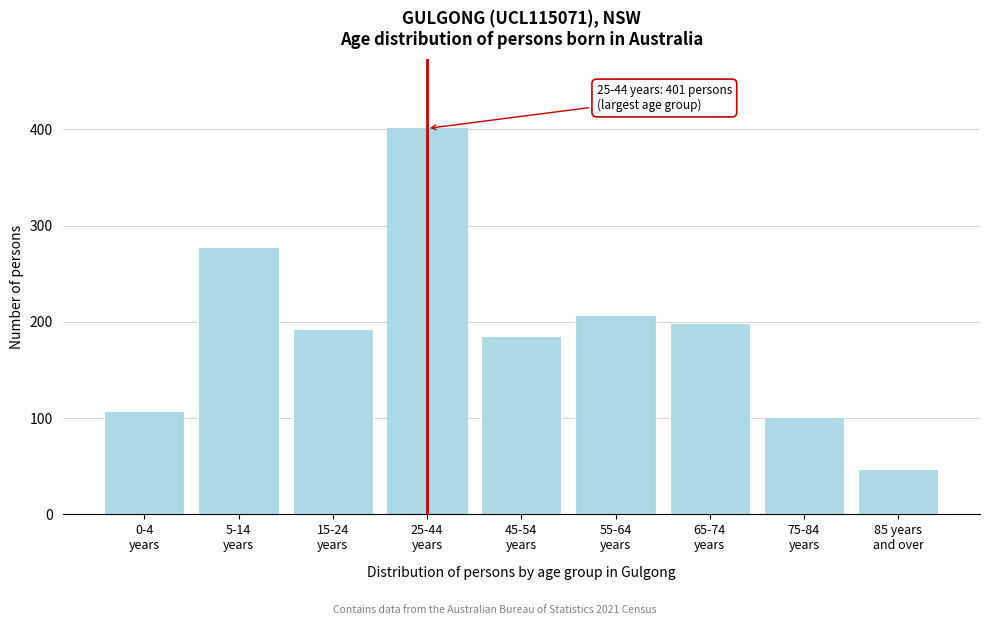

Reading left to right, extract all data points from this chart.

107	278	193	401	185	207	199	101	47